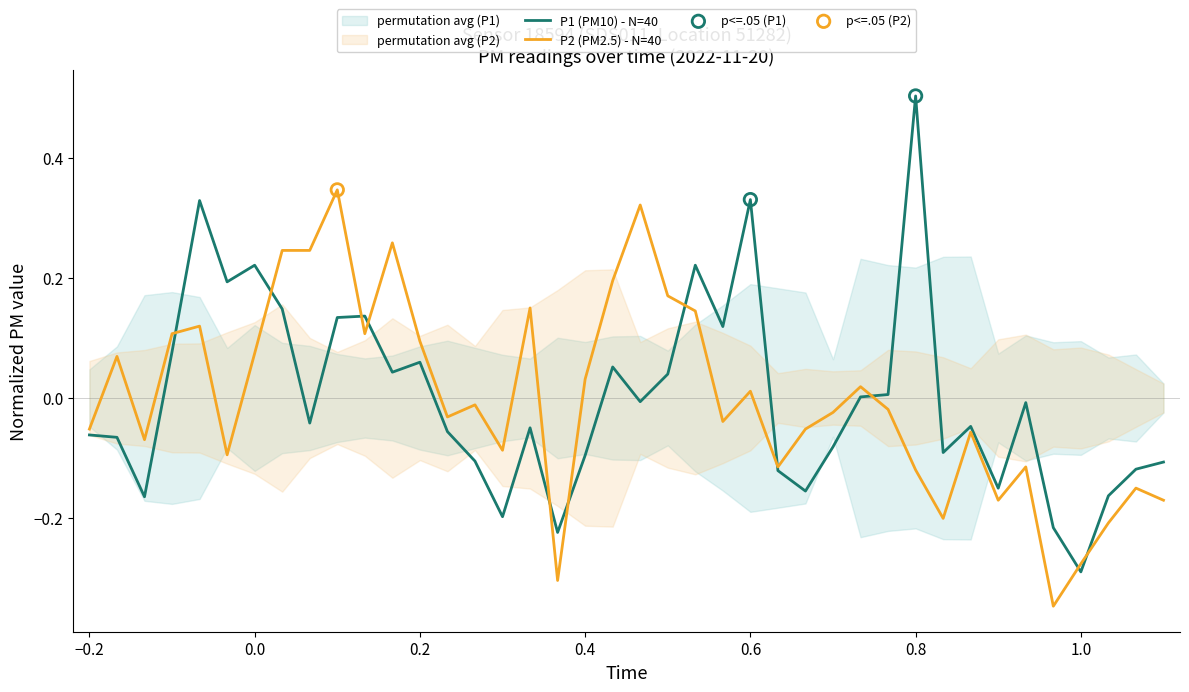

What are all the series names shown in the legend?

P1 (PM10) - N=40, P2 (PM2.5) - N=40